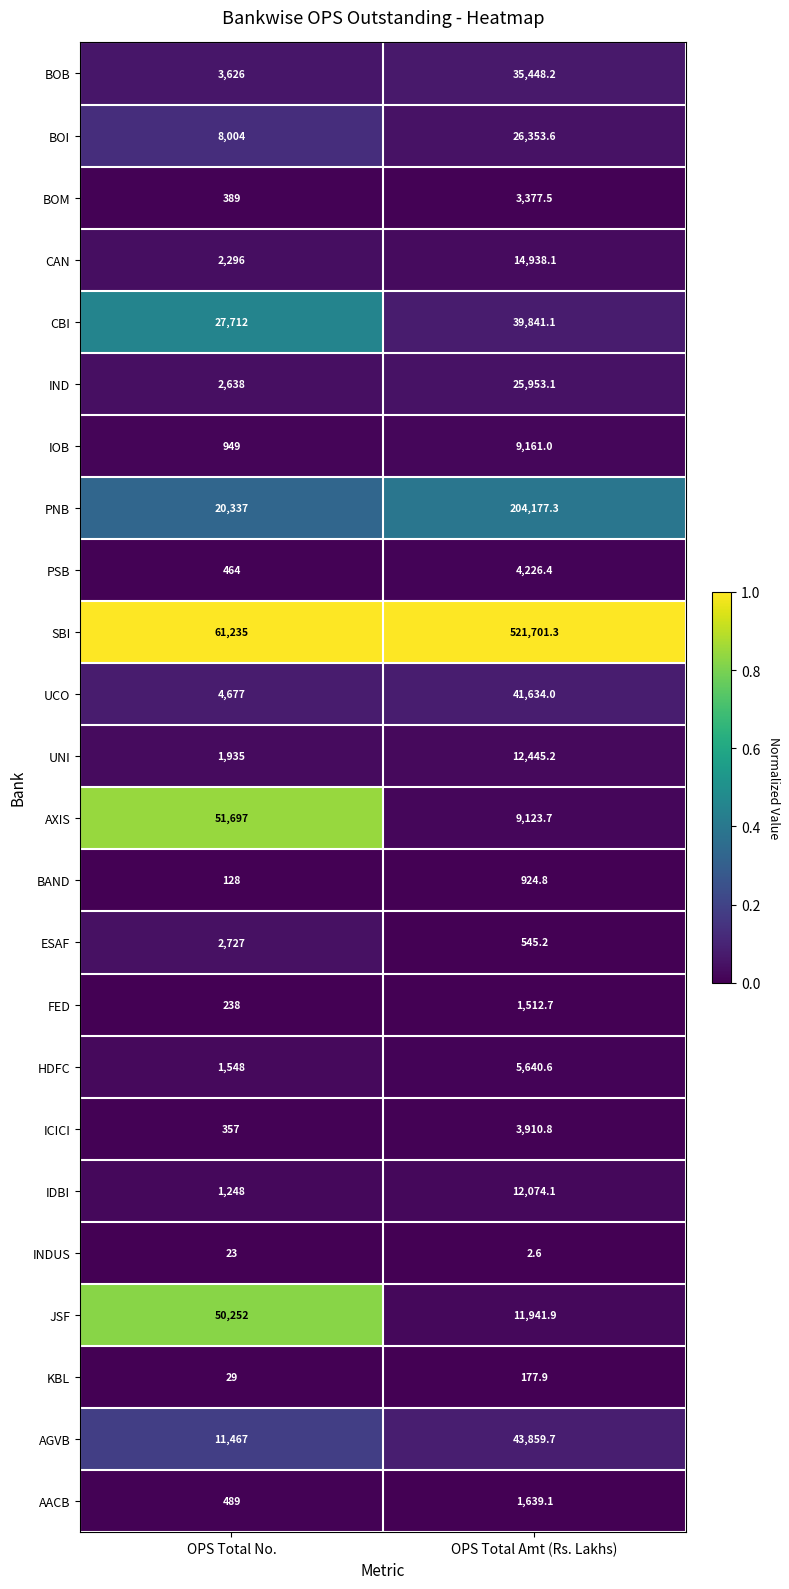

List the labels in order of FED value, smallest first.

OPS Total No., OPS Total Amt (Rs. Lakhs)